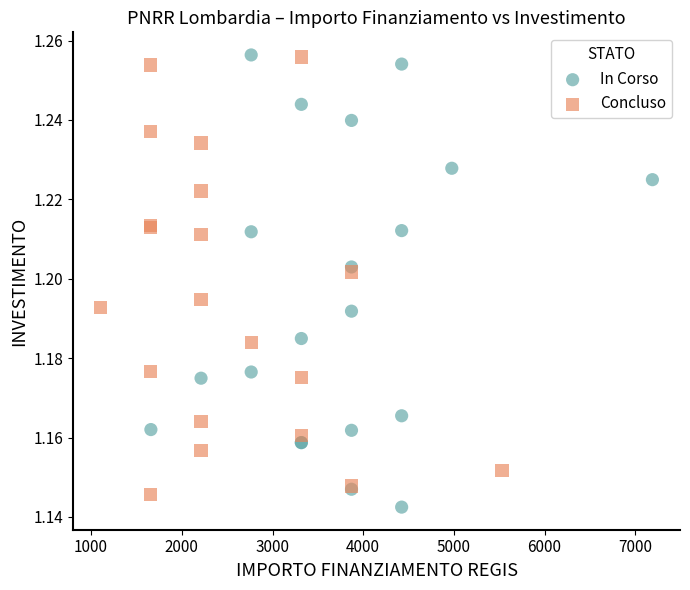

Which series contains the lowest Y value?

In Corso